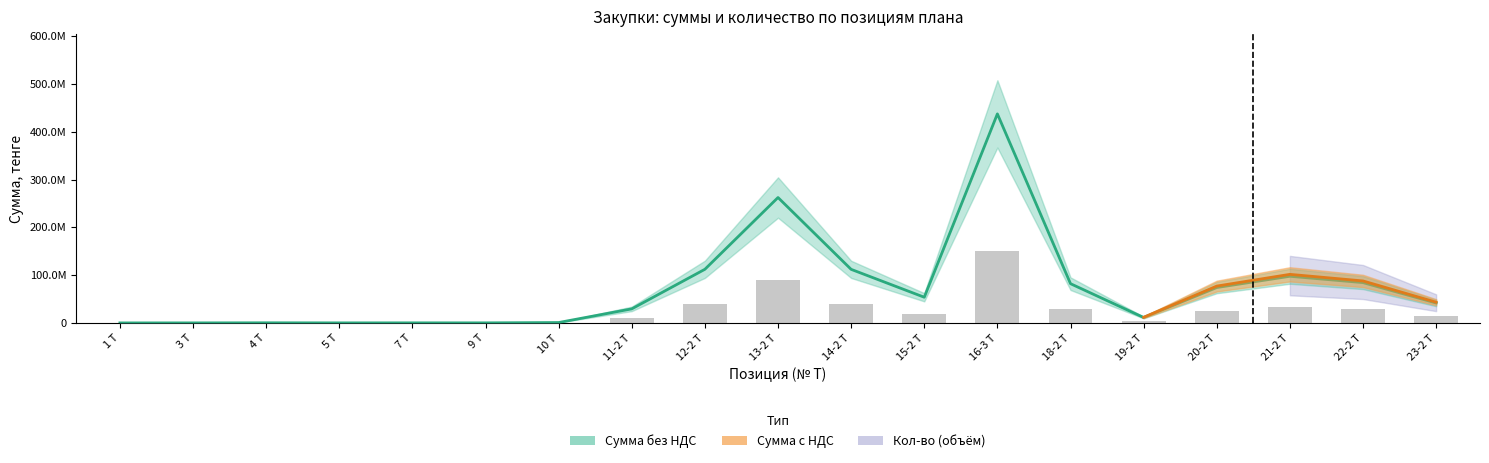

Rank the categories by value from lowest to highest.

1 Т, 3 Т, 5 Т, 9 Т, 7 Т, 4 Т, 10 Т, 19-2 Т, 11-2 Т, 23-2 Т, 15-2 Т, 20-2 Т, 18-2 Т, 22-2 Т, 21-2 Т, 14-2 Т, 12-2 Т, 13-2 Т, 16-3 Т